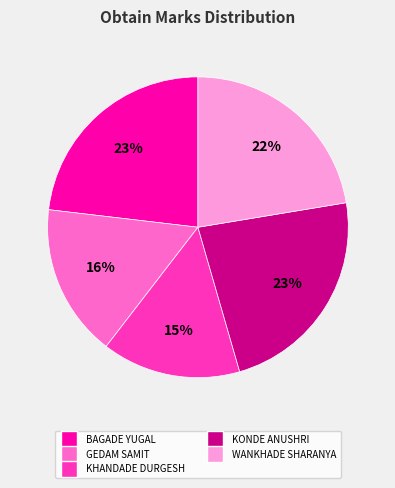

To the nearest percent, what is the difference between the largest and smallest slice percentages?

8%